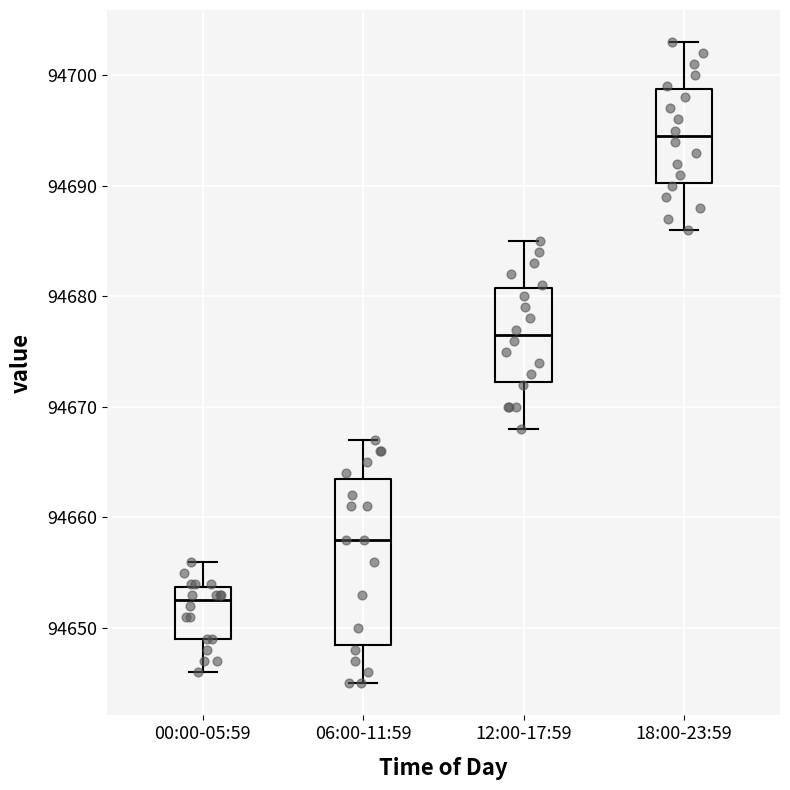

Reading left to right, transcribe this box plot: for each box, give where its median line is, the range the box spans, and where its two whiskers end, as read against the y-axis. The values are not printed on the chart, so give them approximately, as read against the axis.

00:00-05:59: median 94653, box 94649 to 94654, whiskers 94646 to 94656
06:00-11:59: median 94658, box 94649 to 94664, whiskers 94645 to 94667
12:00-17:59: median 94677, box 94672 to 94681, whiskers 94668 to 94685
18:00-23:59: median 94695, box 94690 to 94699, whiskers 94686 to 94703